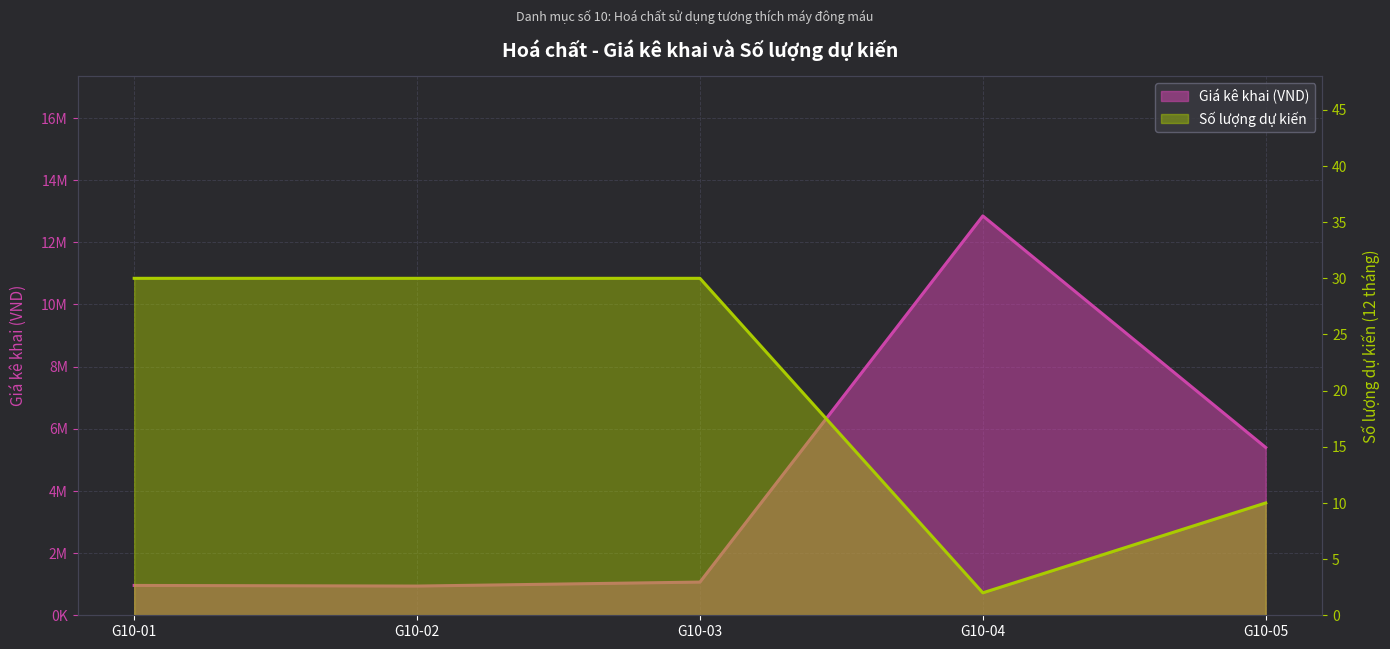

List the labels in order of Số lượng dự kiến value, smallest first.

G10-04, G10-05, G10-01, G10-02, G10-03